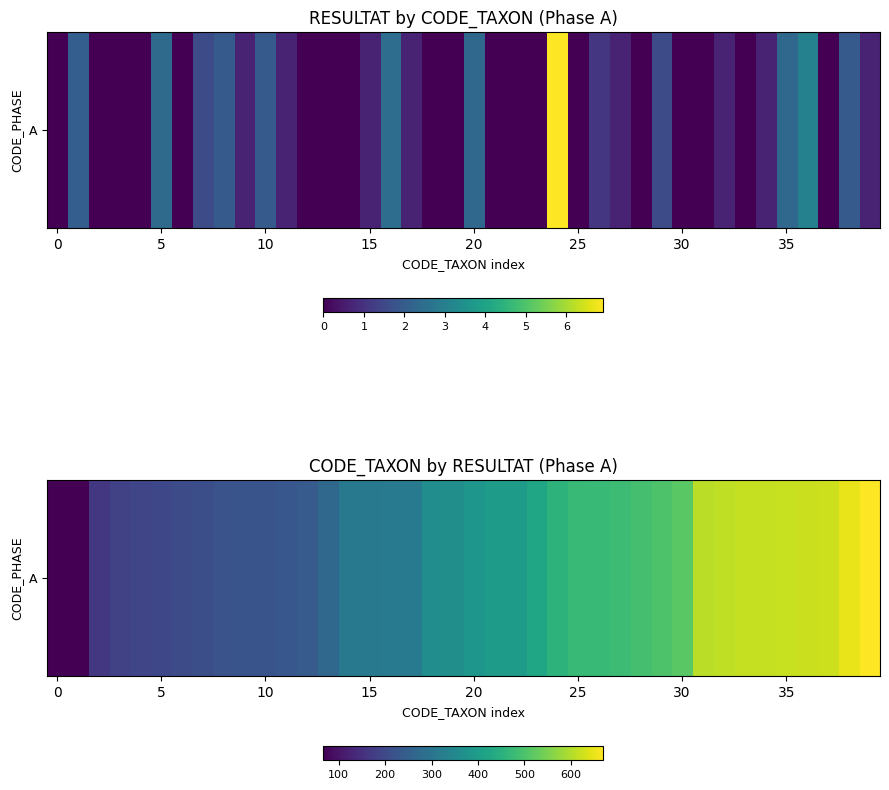

How many distinct data groups are displayed?

1